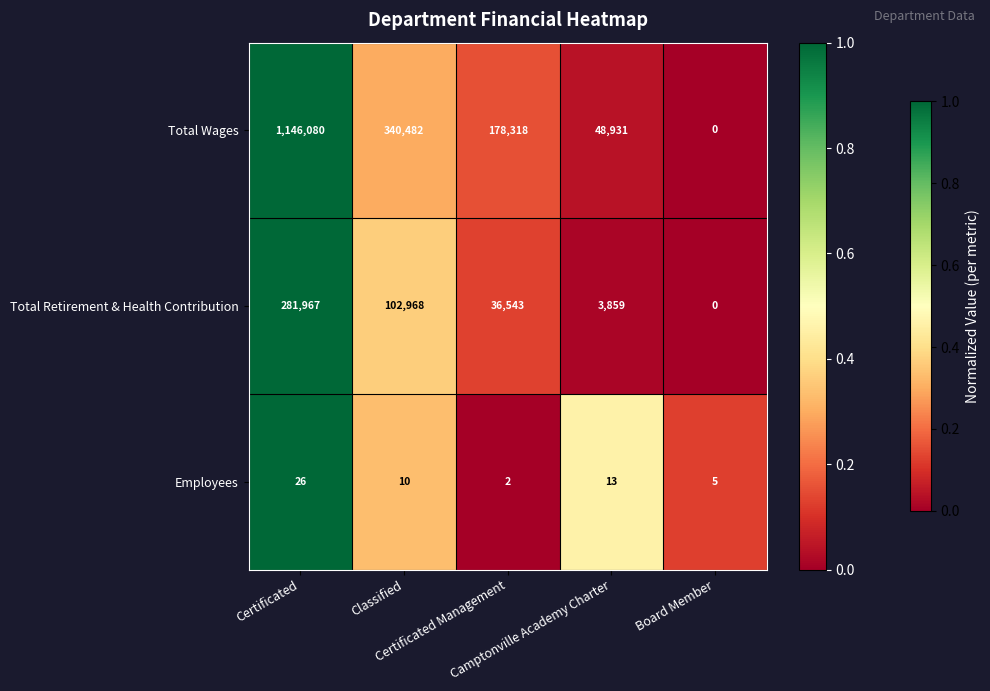

Which series has the largest total across all categories?

Total Wages